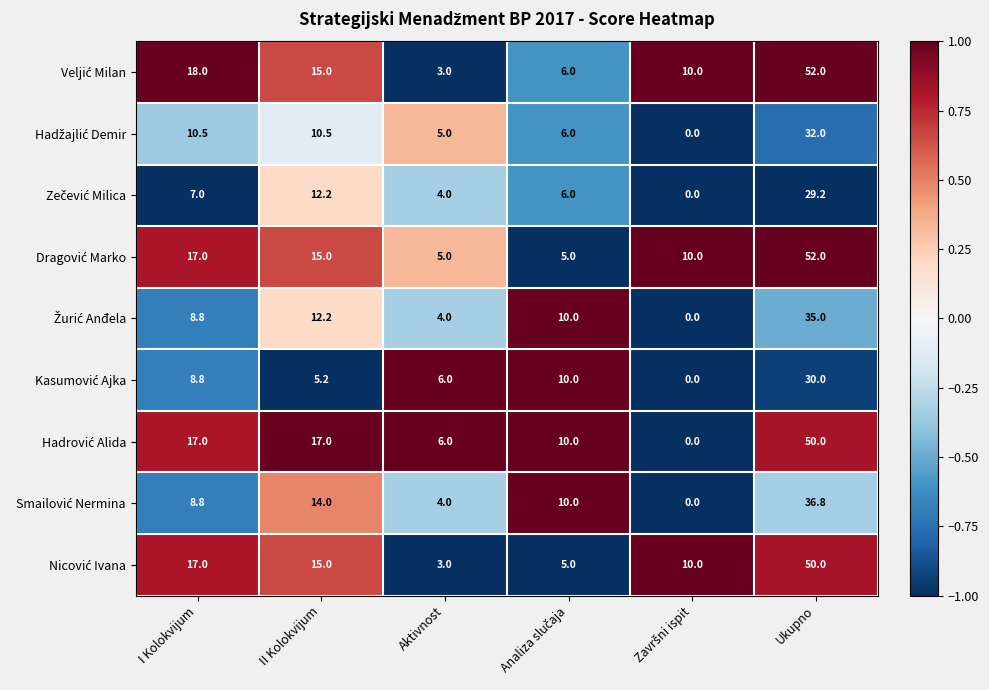

What is the maximum value shown in the chart?

52.0